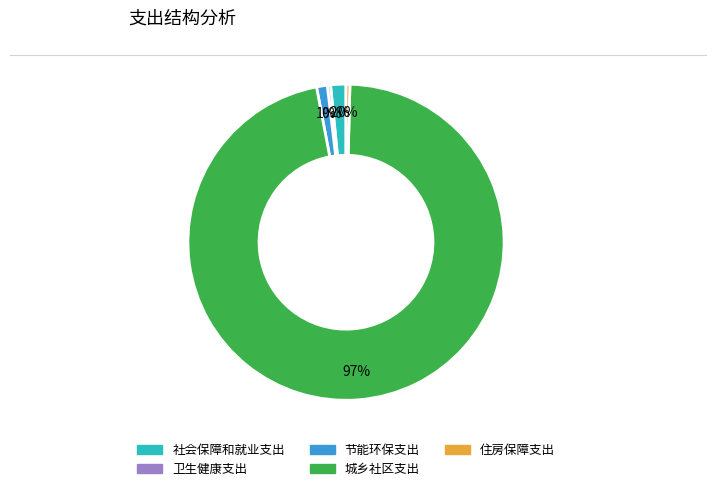

Count the number of slices in the pie.

5